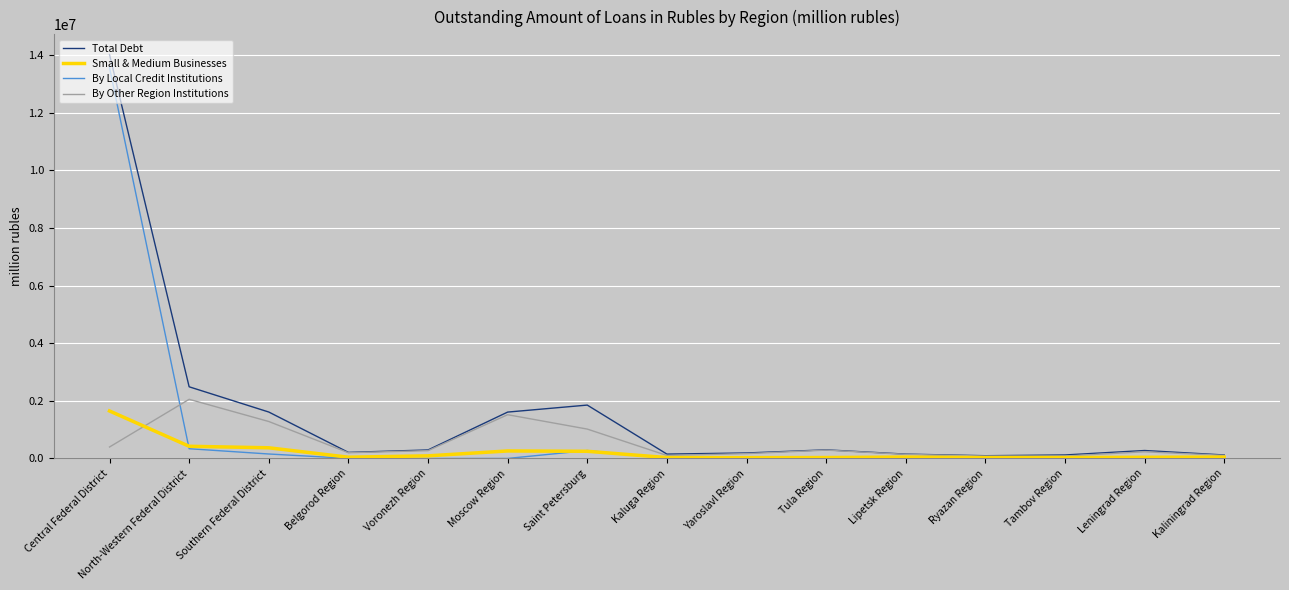

The value of Small & Medium Businesses at Southern Federal District is 370757. True or false?

True